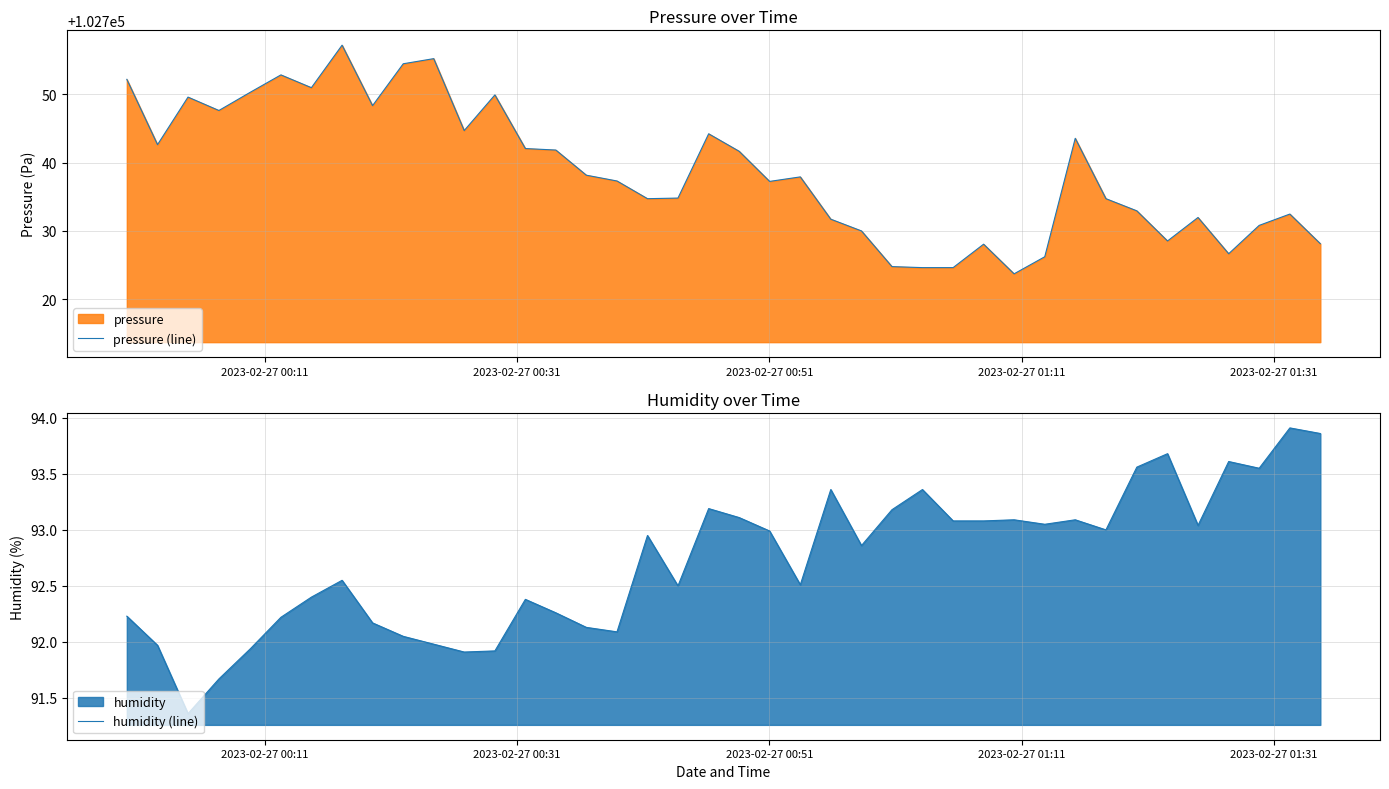

True or false: pressure (line) and humidity (line) cross at least once.

False